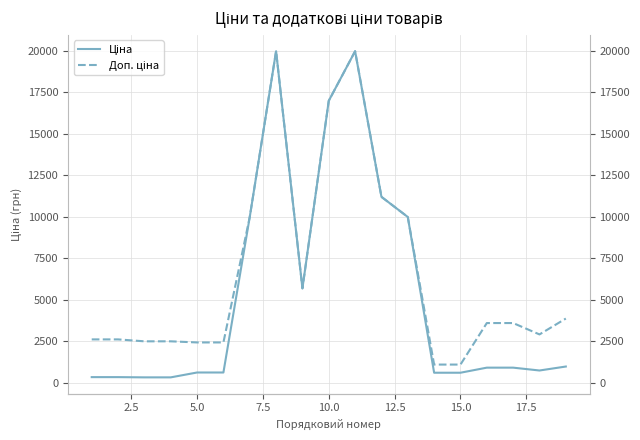

The Доп. ціна series shows 8174.4 at 20.0. True or false?

False